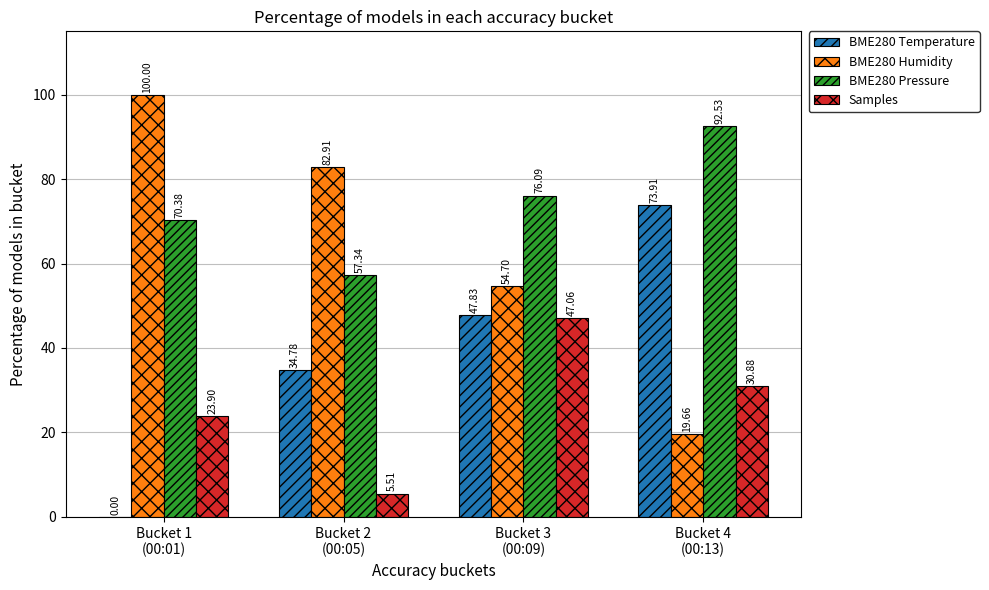

Read the BME280 Pressure value at Bucket 1
(00:01).

70.4